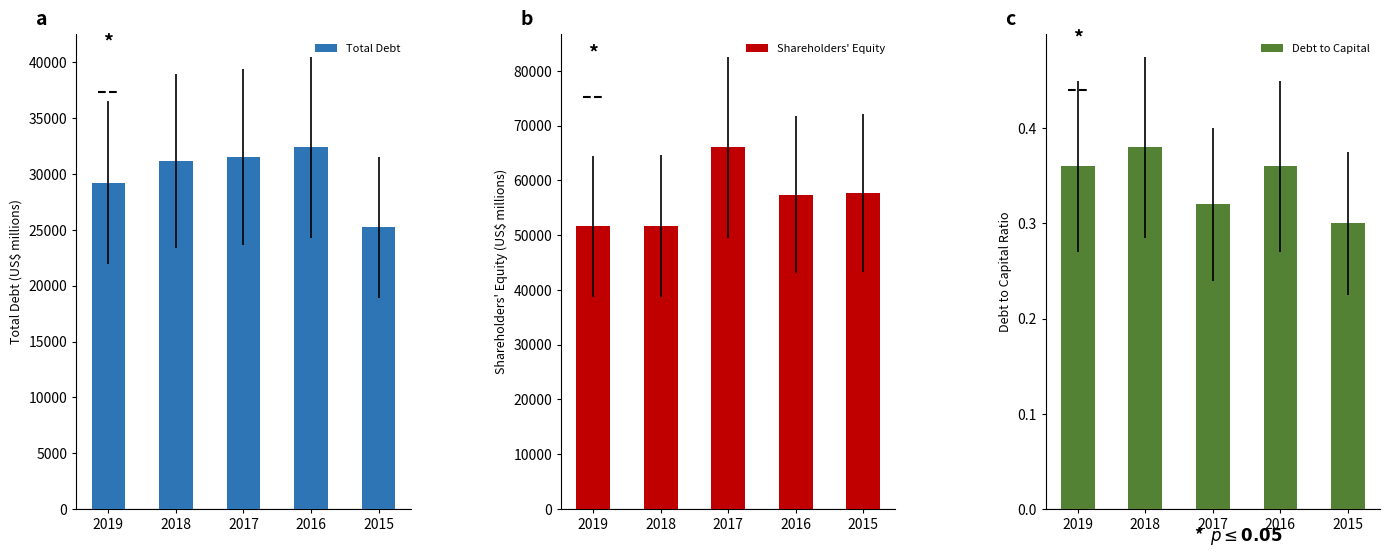

True or false: Total Debt has a value of 6378.3 at 2019.

False